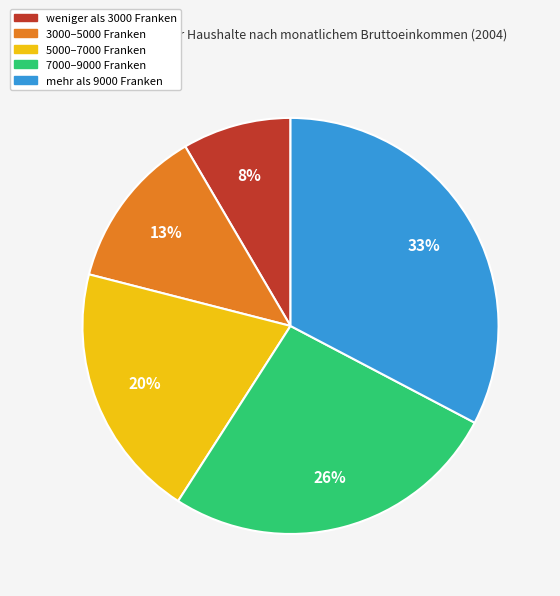

Does 7000–9000 Franken account for over 50% of the chart?

No